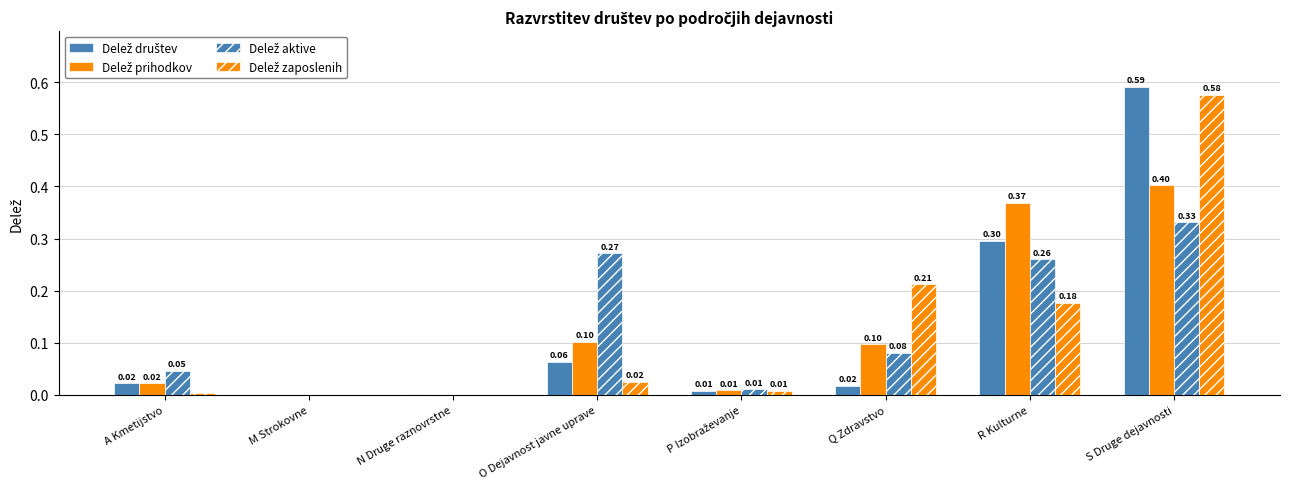

Reading left to right, list all the values displayed in this chart.

Delež društev: 0.0	0.0	0.0	0.1	0.0	0.0	0.3	0.6
Delež prihodkov: 0.0	0.0	0.0	0.1	0.0	0.1	0.4	0.4
Delež aktive: 0.0	0.0	0.0	0.3	0.0	0.1	0.3	0.3
Delež zaposlenih: 0.0	0.0	0.0	0.0	0.0	0.2	0.2	0.6